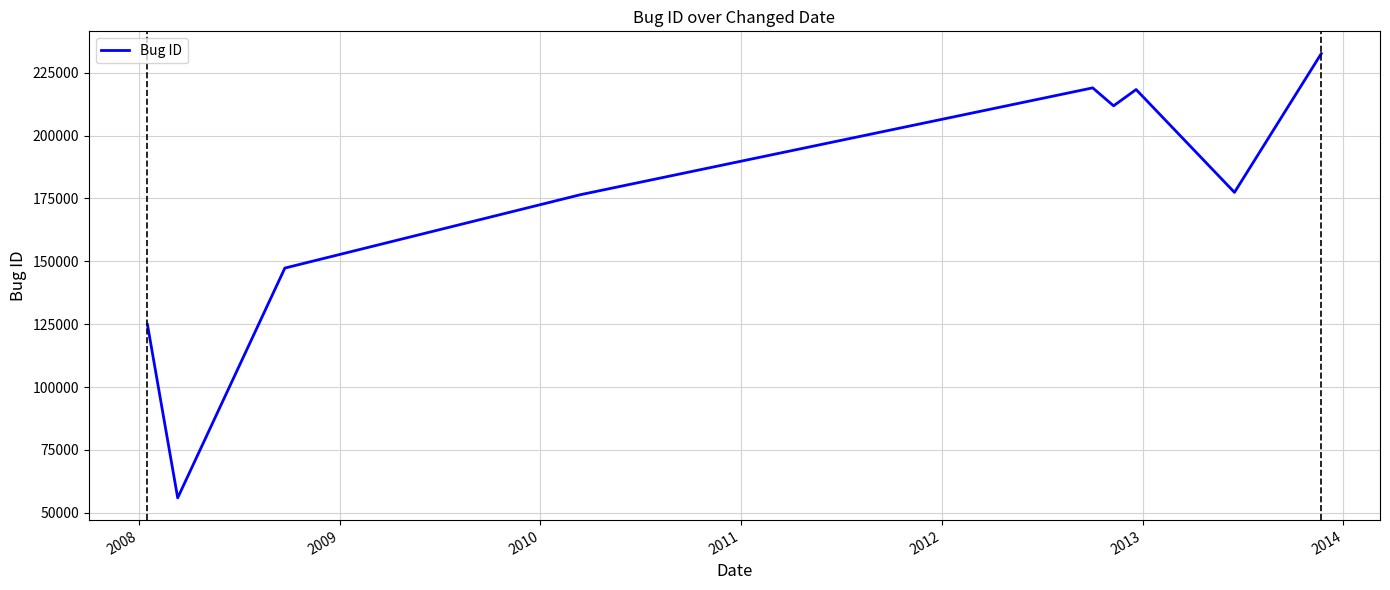

What is the minimum value shown in the chart?

55914